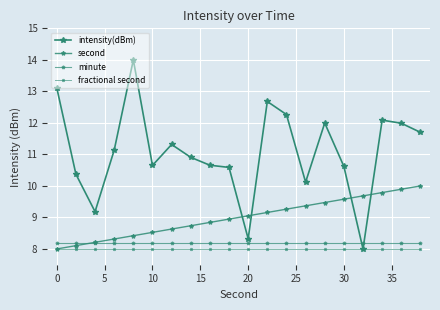

How many data points does each series have?

20